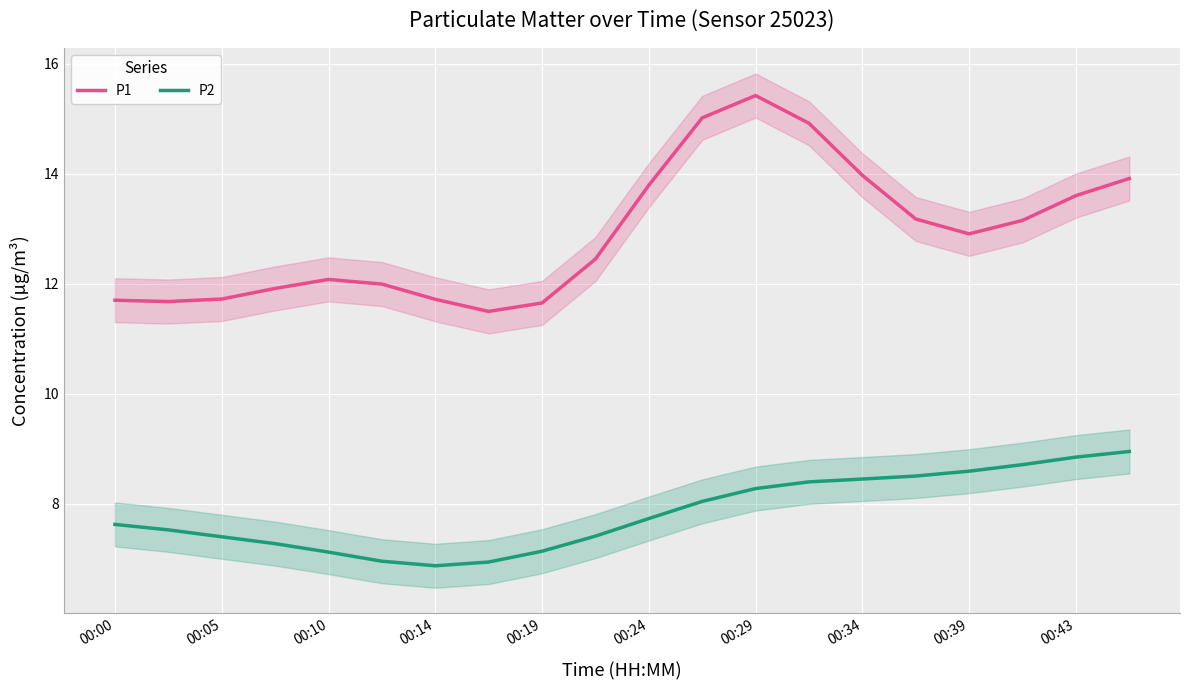

True or false: P1 and P2 cross at least once.

False